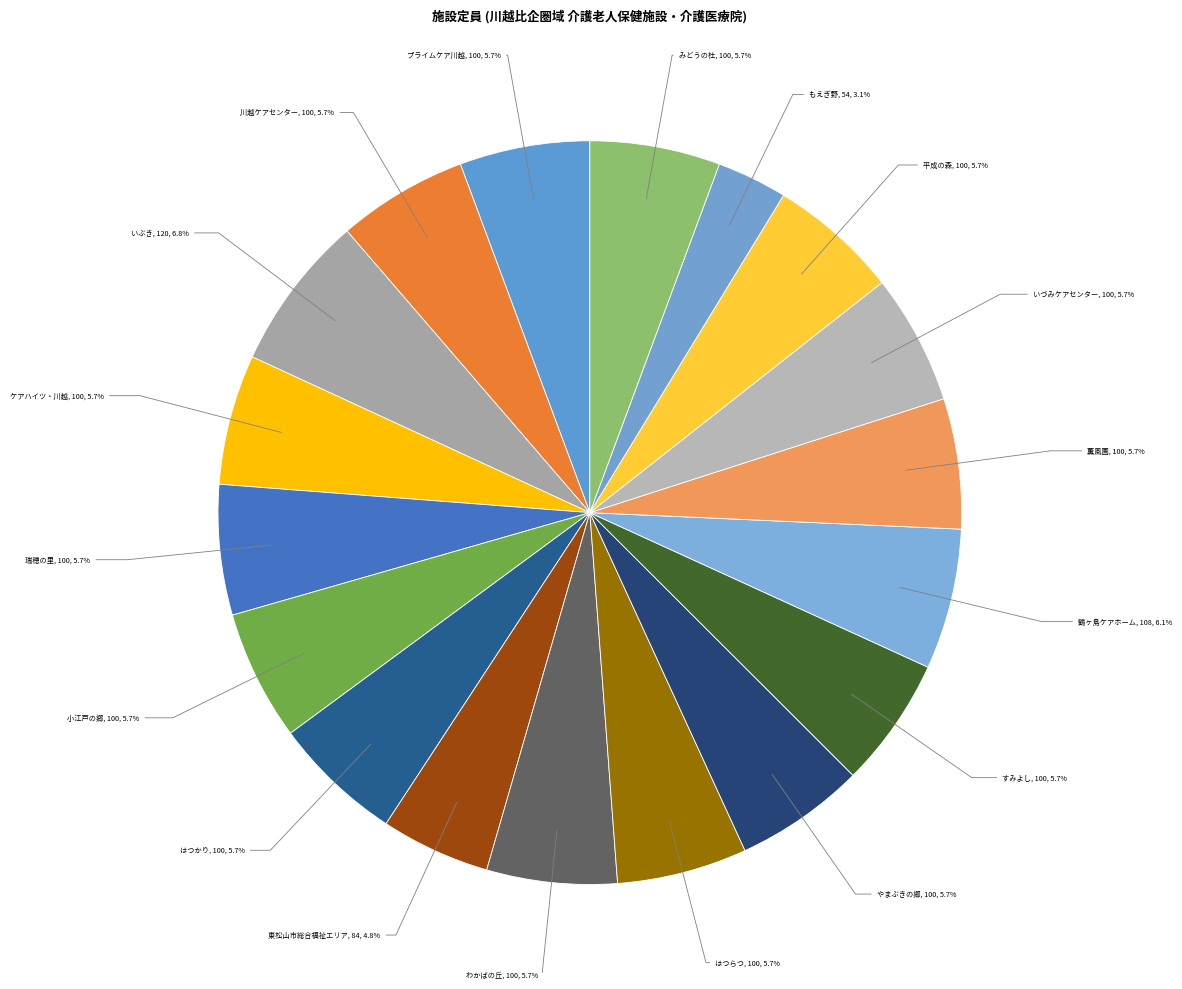

Which slice is the largest?

いぶき